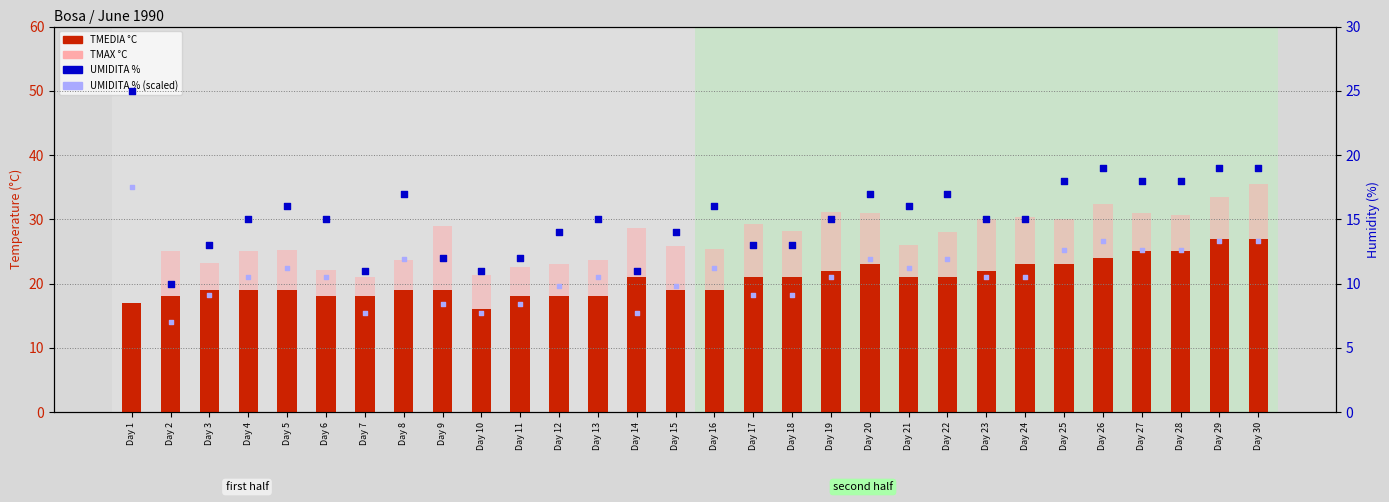

At how many categories does at least one series exceed 9?

30